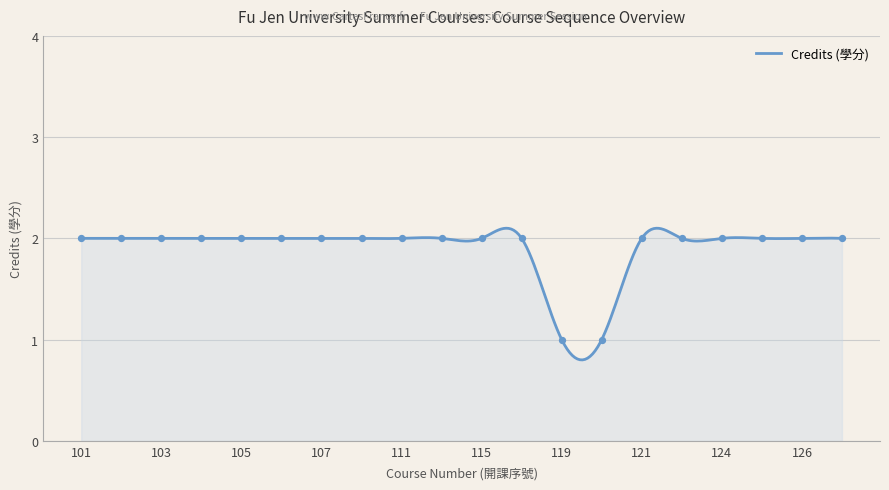

What is the ratio of the value at 102 to the value at 106?

1.0